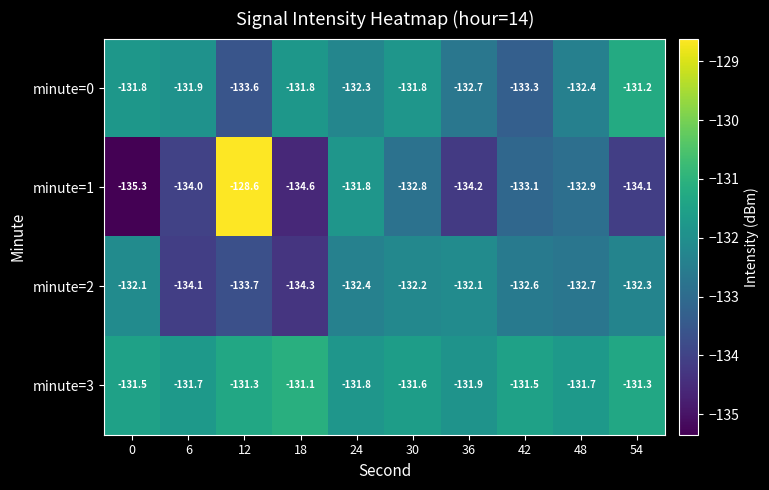

Where is minute=1 nearest to the value -131?

24